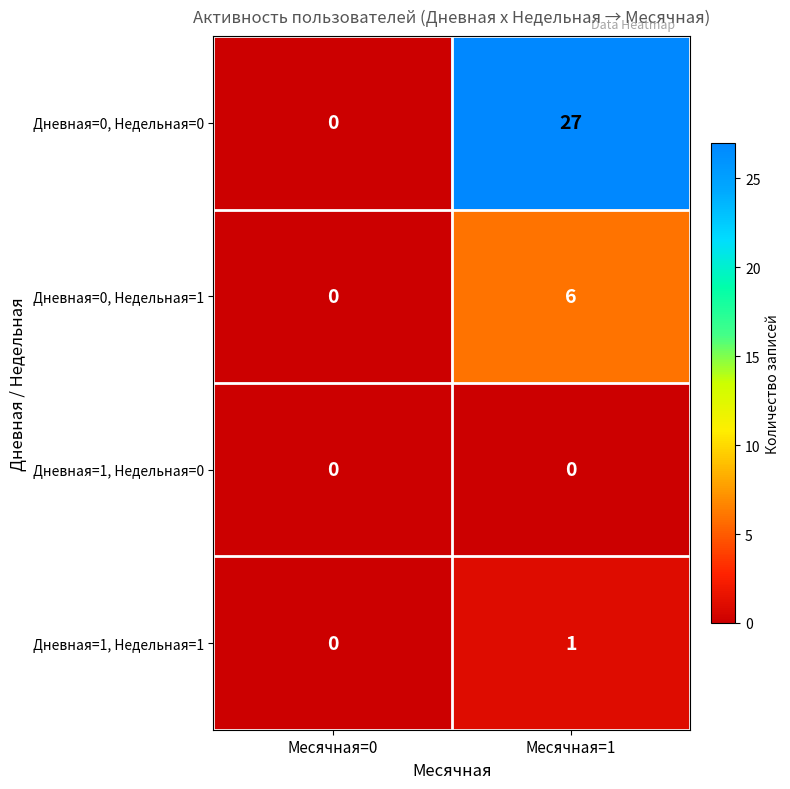

How many categories are shown in the chart?

2